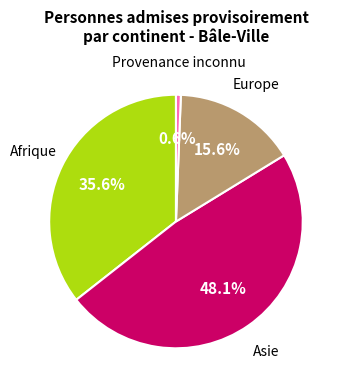

Is there any slice that represents more than half of the pie?

No